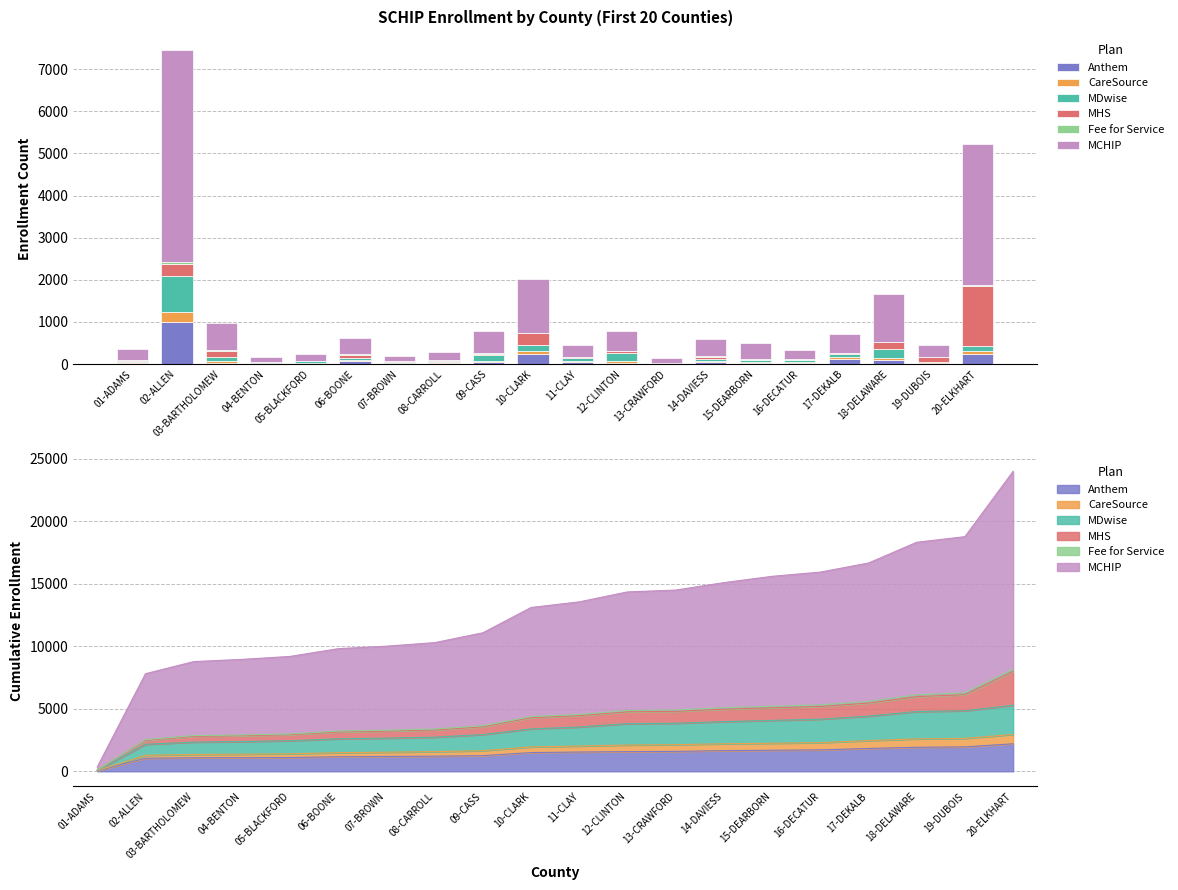

Between 14-DAVIESS and 19-DUBOIS, which is larger?

14-DAVIESS